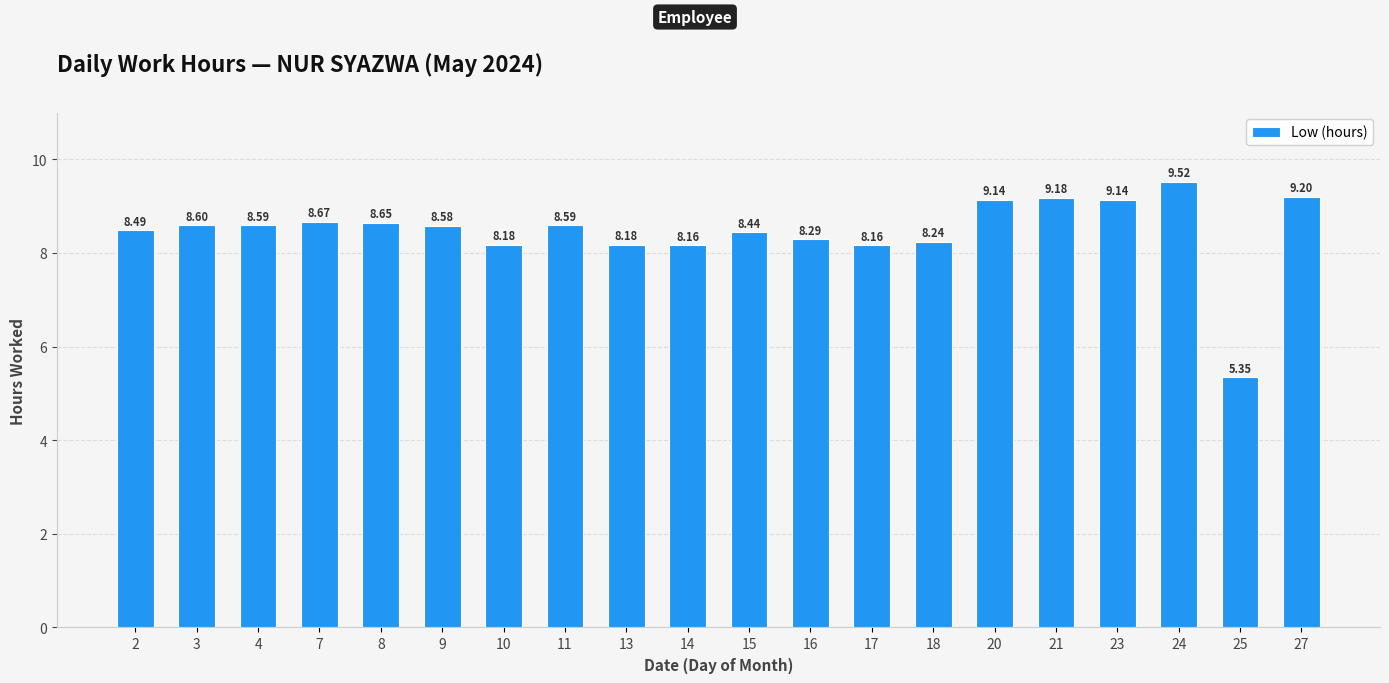

What is the value of the 17th bar from the left?

9.1